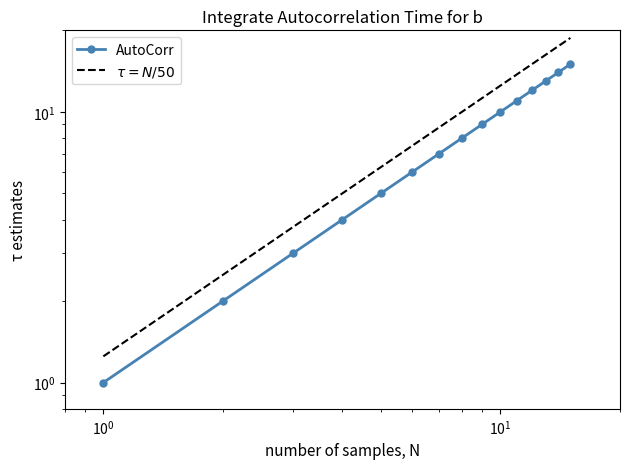

At which label is the value closest to 8?

8